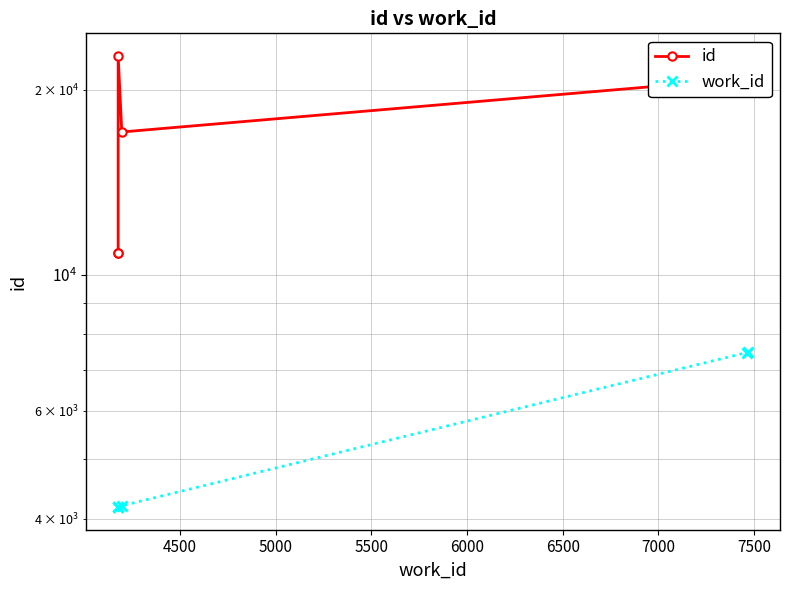

What are all the series names shown in the legend?

id, work_id